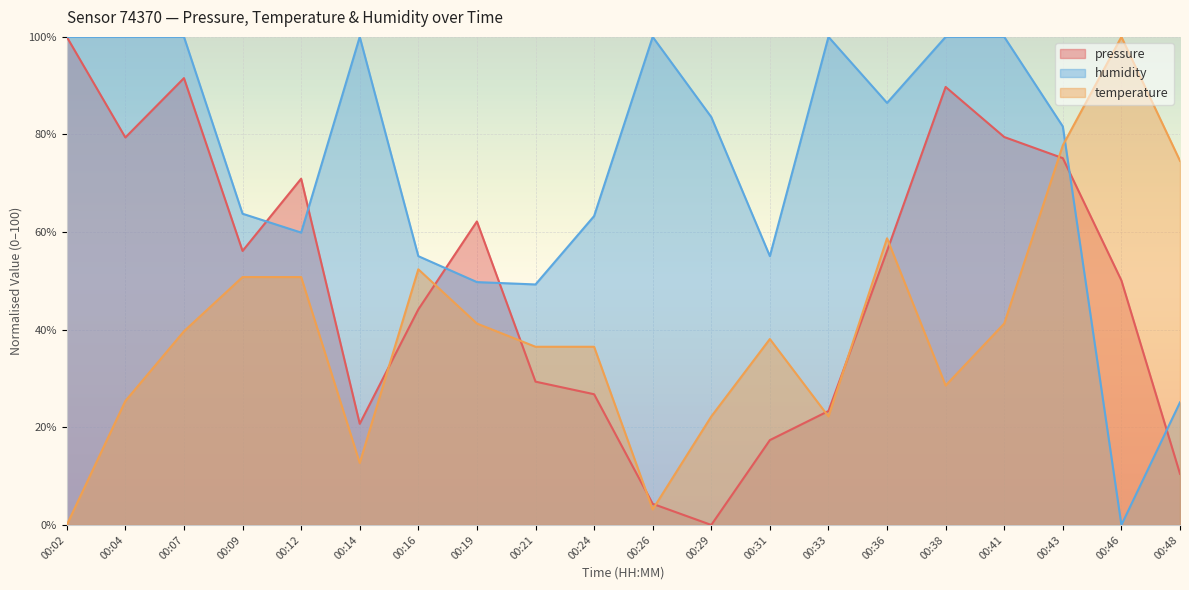

Which series ends up on top after the final intersection of humidity and pressure?

humidity